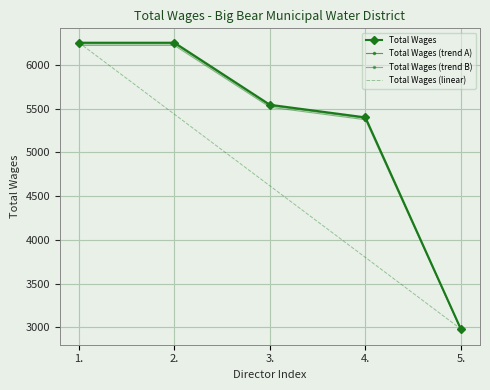

Reading right to left, transcribe all the data shown in this chart.

Total Wages: 2982.0	5400.0	5544.0	6253.0	6253.0
Total Wages (trend A): 2976.0	5389.2	5532.9	6240.5	6240.5
Total Wages (trend B): 2967.1	5373.0	5516.3	6221.7	6221.7
Total Wages (linear): 2982.0	3799.8	4617.5	5435.2	6253.0